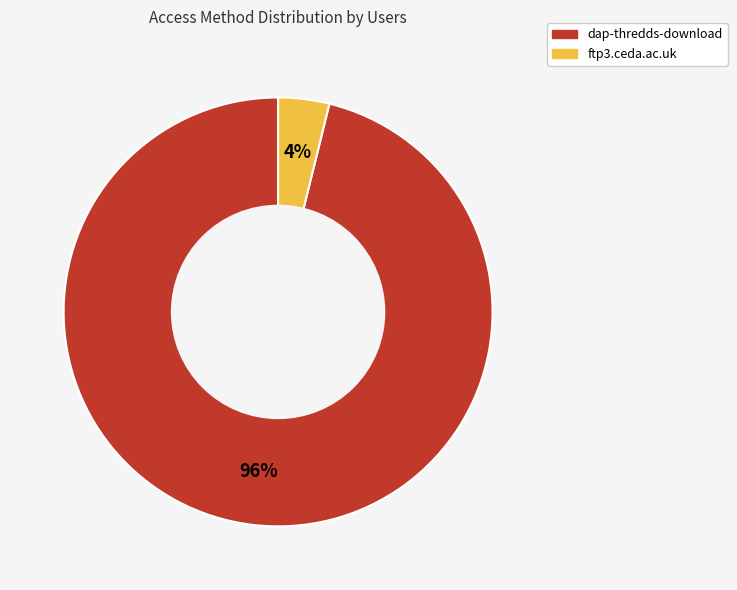

To the nearest percent, what is the combined percentage of ftp3.ceda.ac.uk and dap-thredds-download?

100%